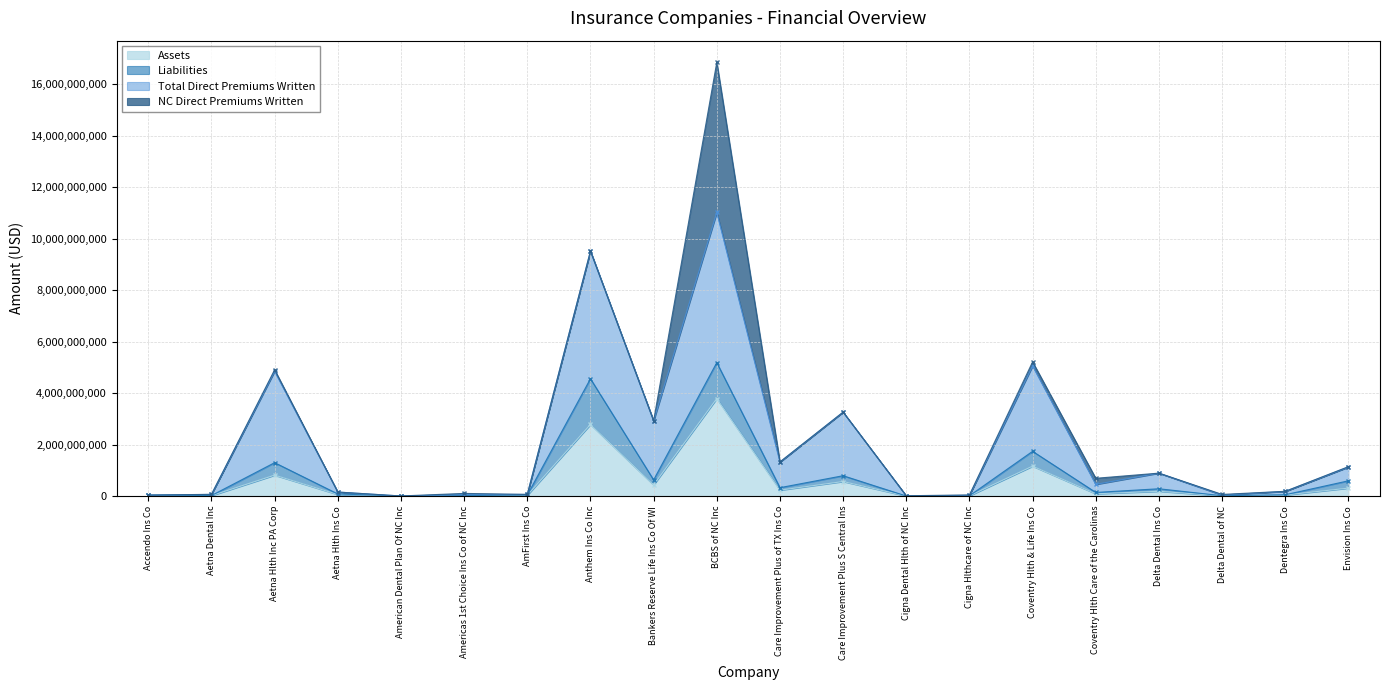

What is the difference between the highest and lowest values at Care Improvement Plus of TX Ins Co?

1089193900